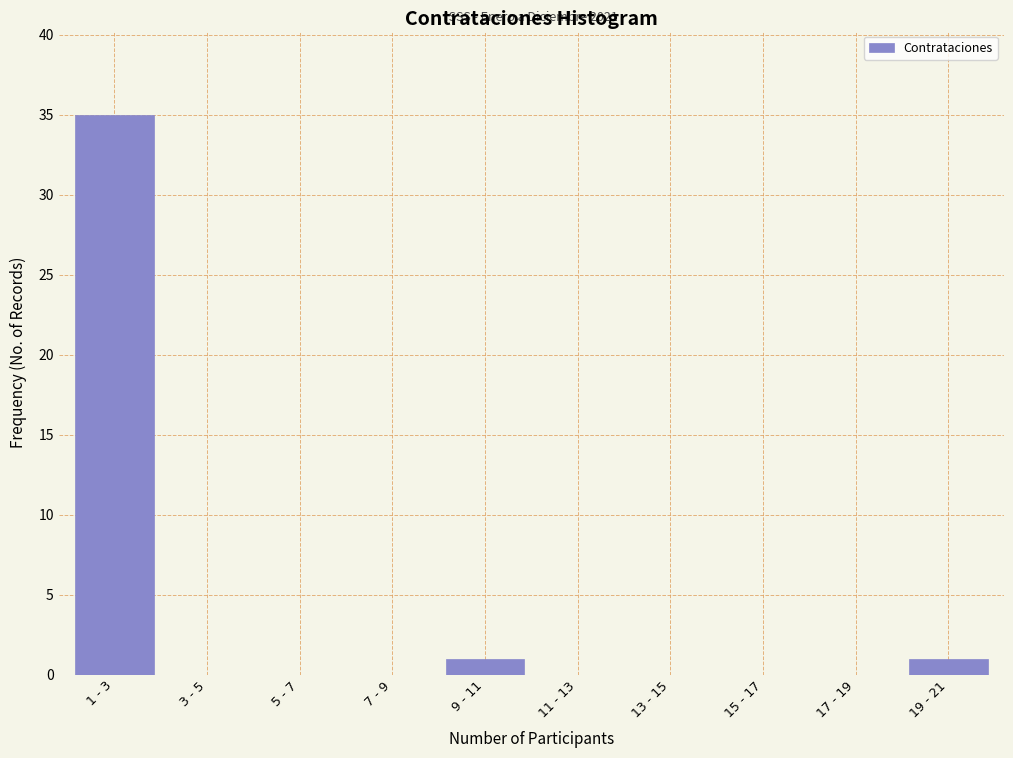

Reading left to right, list all the values displayed in this chart.

1 - 3=35	3 - 5=0	5 - 7=0	7 - 9=0	9 - 11=1	11 - 13=0	13 - 15=0	15 - 17=0	17 - 19=0	19 - 21=1